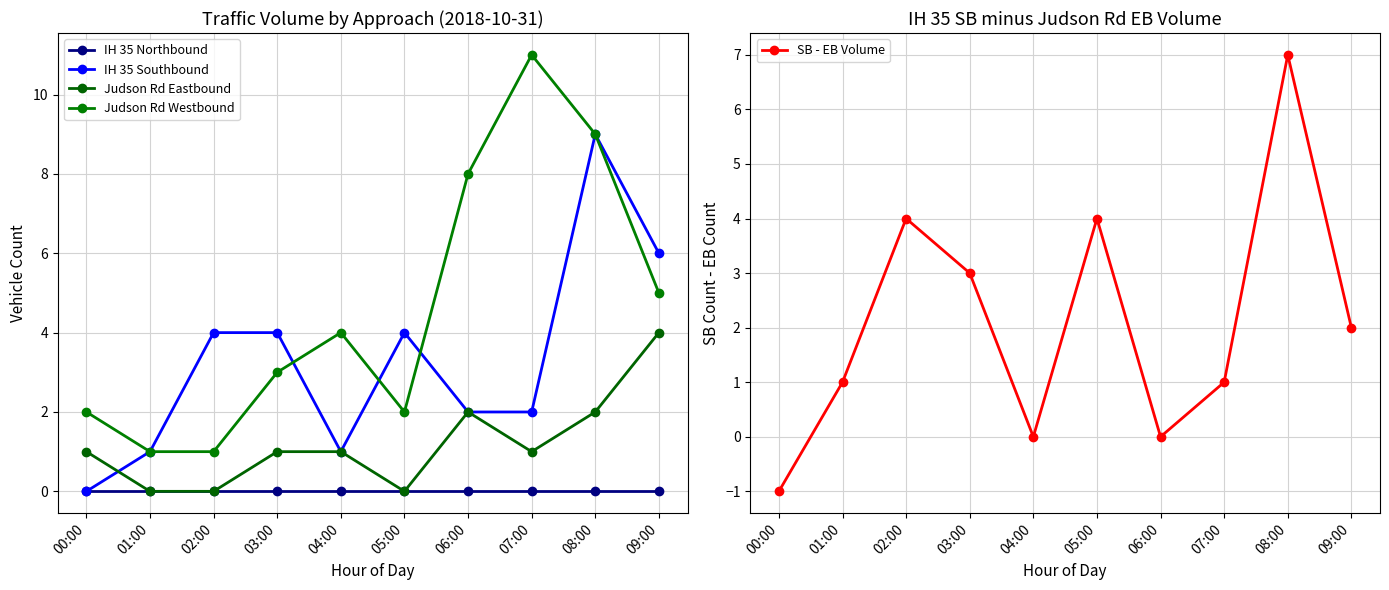

List the series in order of their overall mean, lowest first.

IH 35 Northbound, Judson Rd Eastbound, SB - EB Volume, IH 35 Southbound, Judson Rd Westbound